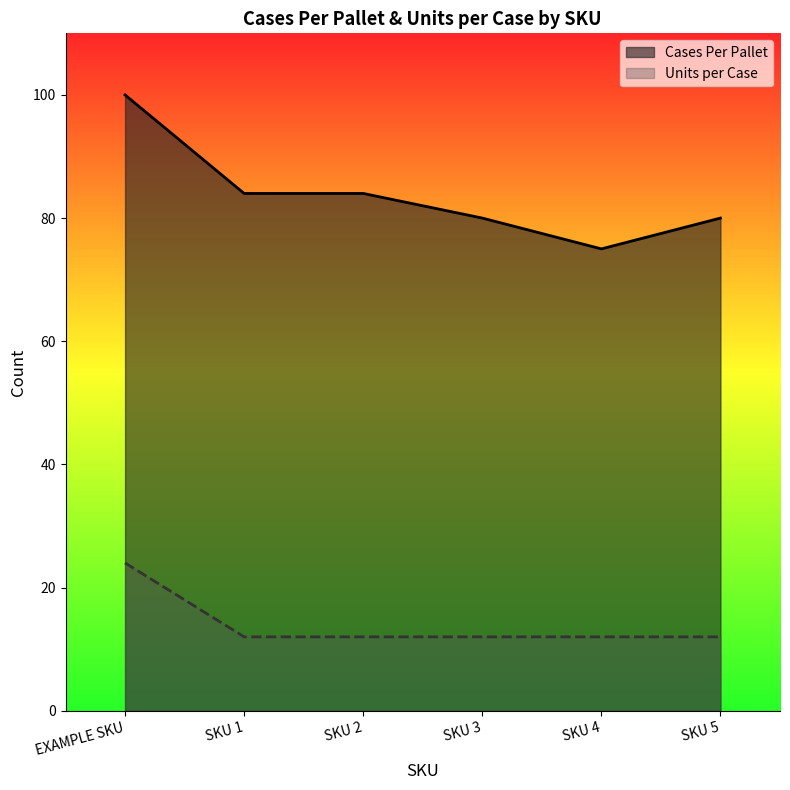

Count the Cases Per Pallet values in the range 80 to 84.

4